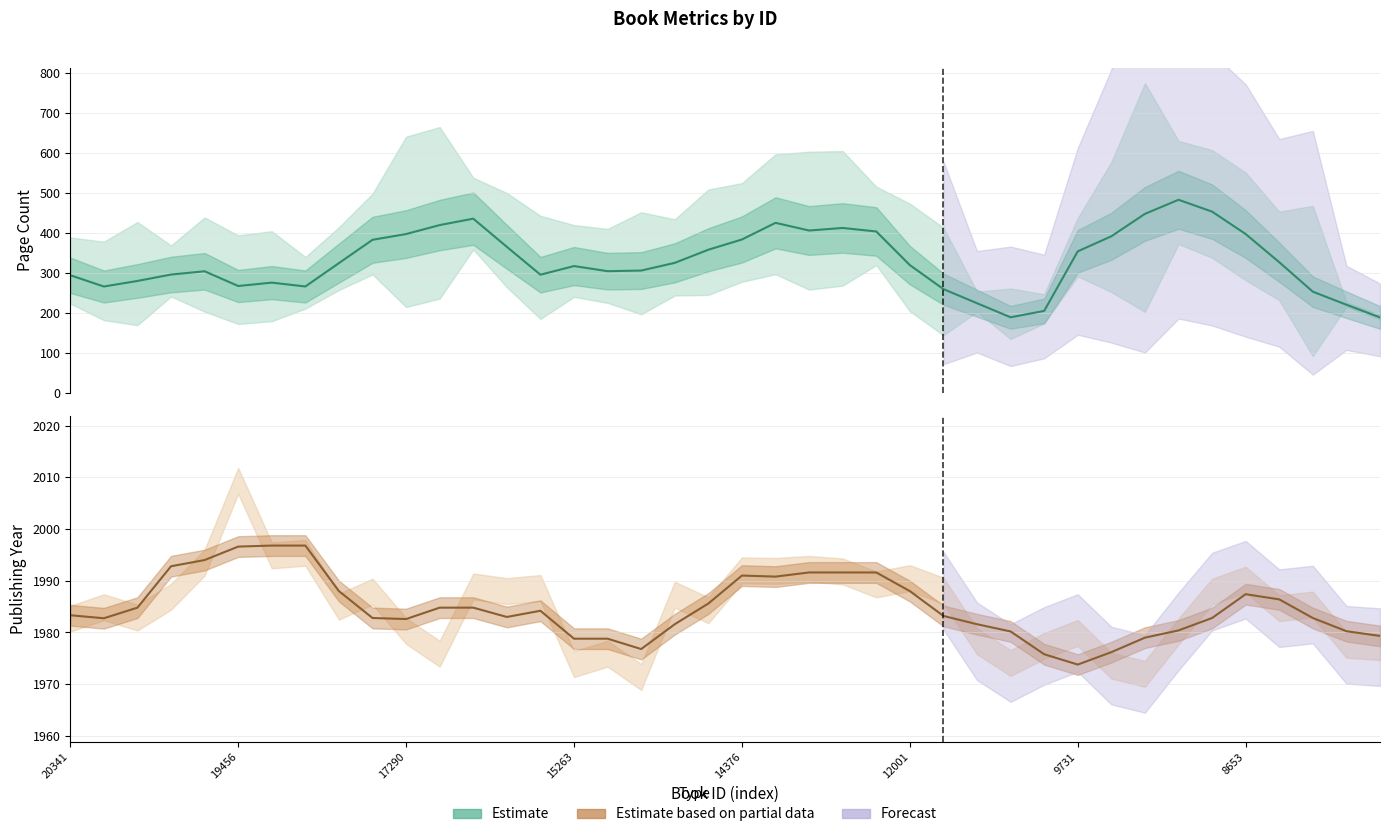

List the series in order of their overall mean, lowest first.

pageCount, publishingYear